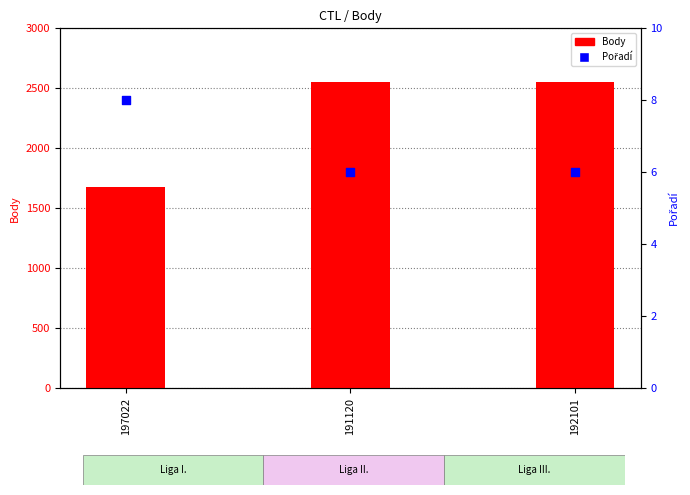

Which series reaches the minimum Y coordinate?

Pořadí